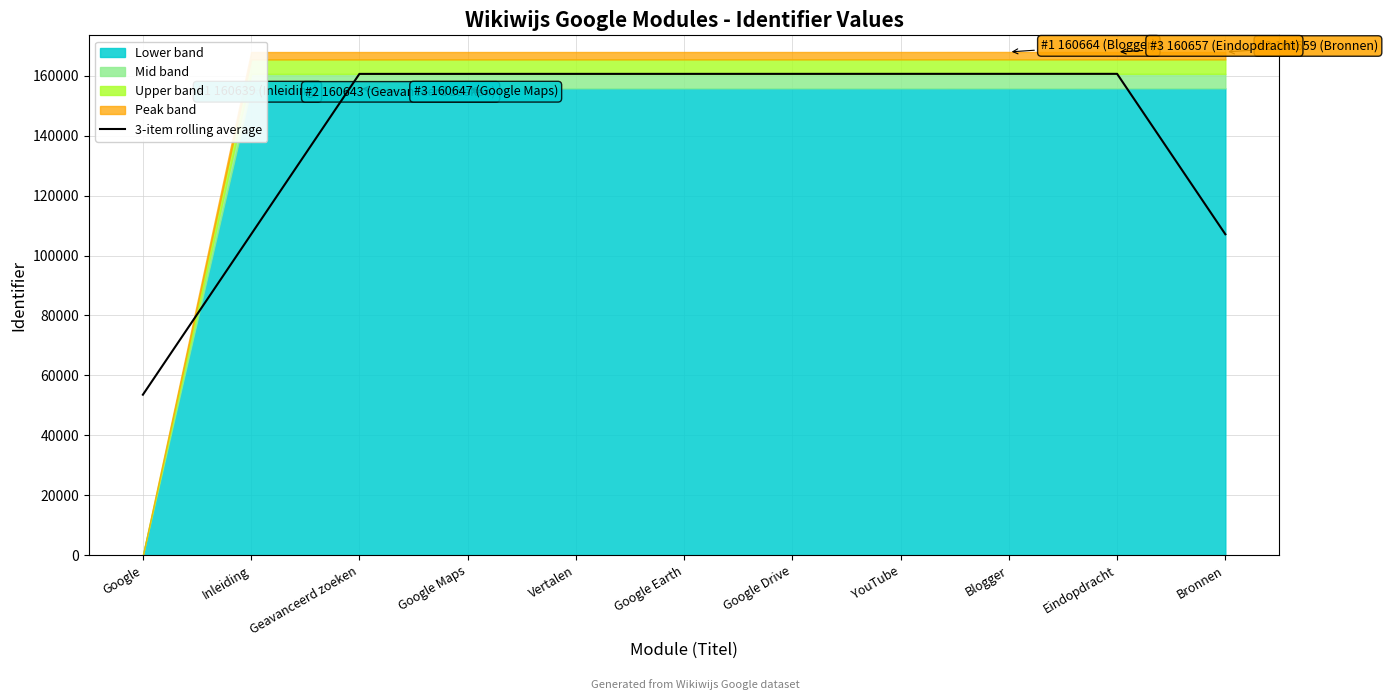

True or false: 3-item rolling average has a value of 41675.4 at YouTube.

False